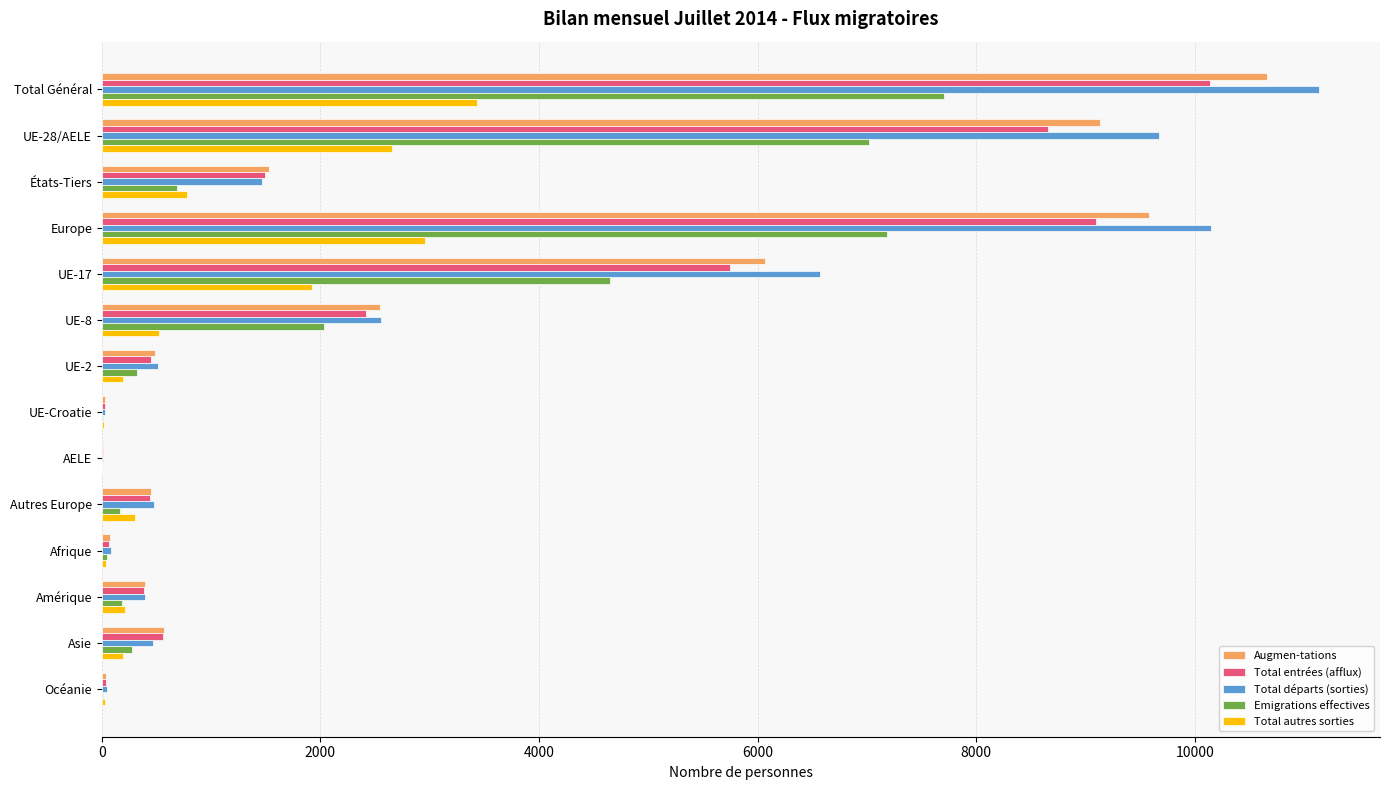

Between UE-17 and Autres Europe, which series saw the biggest shift?

Total départs (sorties)